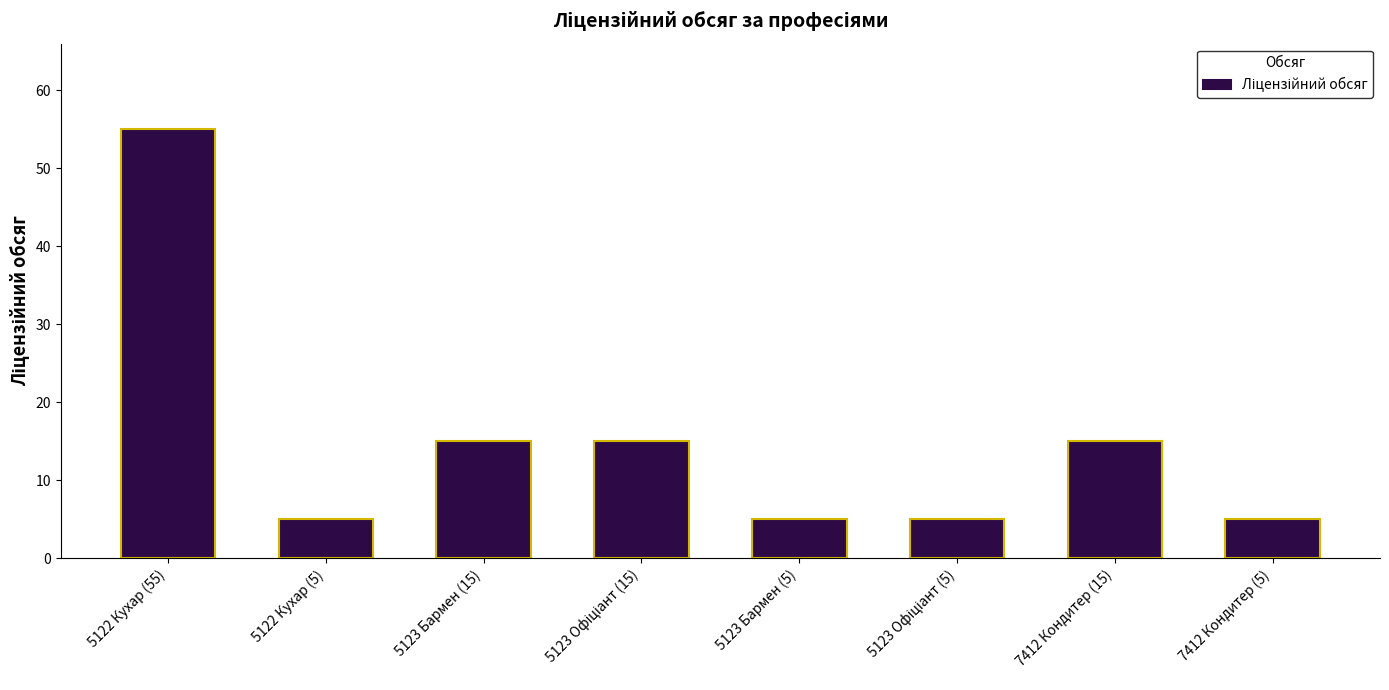

Between 5122 Кухар (55) and 7412 Кондитер (5), which is larger?

5122 Кухар (55)